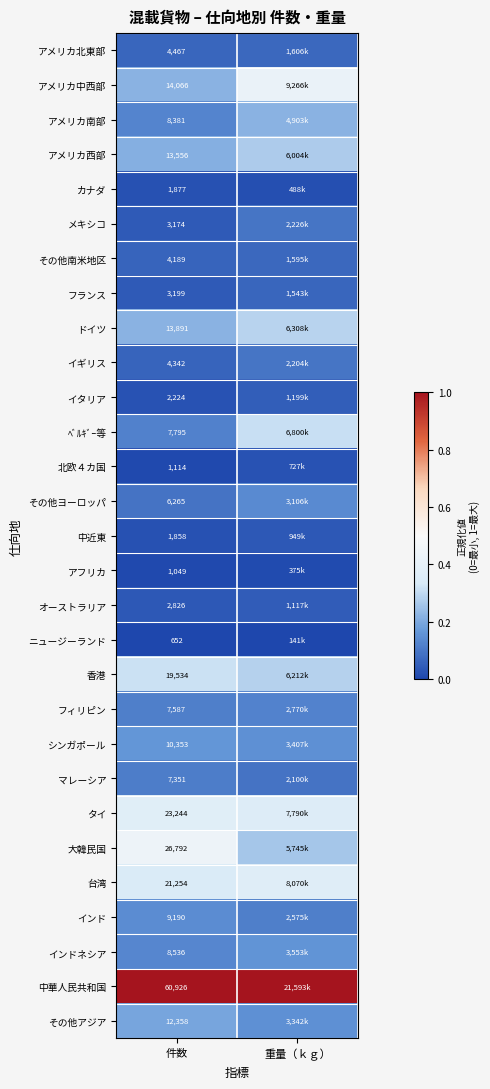

What is the difference between the highest and lowest values at 重量（ｋｇ）?

1.0